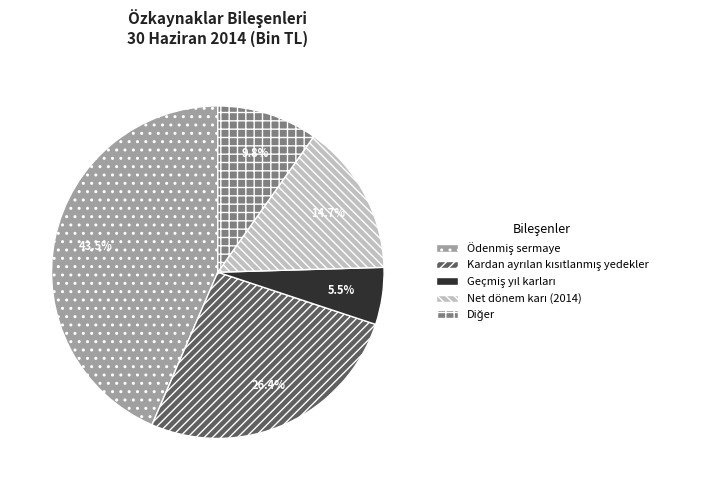

To the nearest percent, what is the average slice percentage?

20%